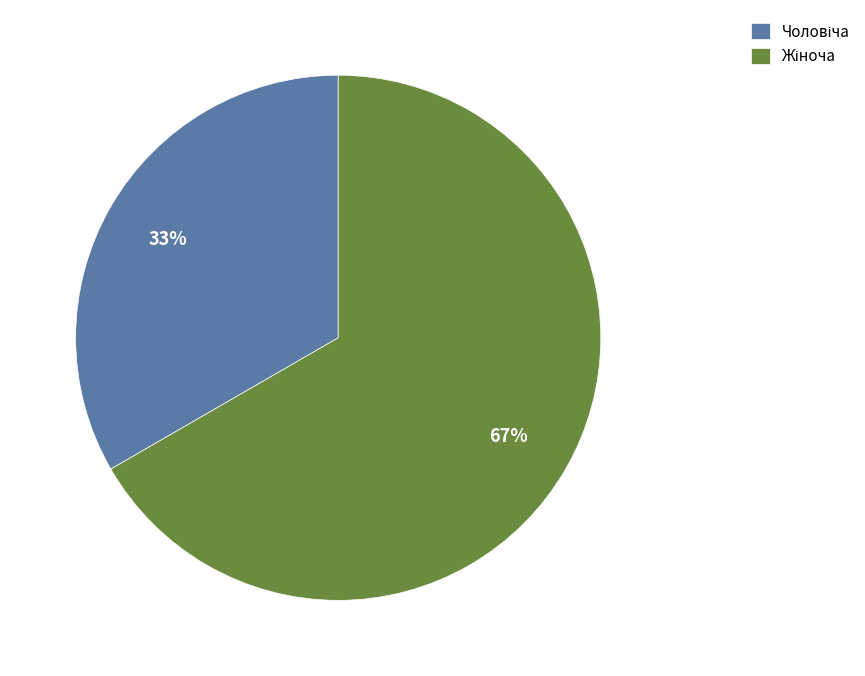

Is there a majority slice in this chart?

Yes